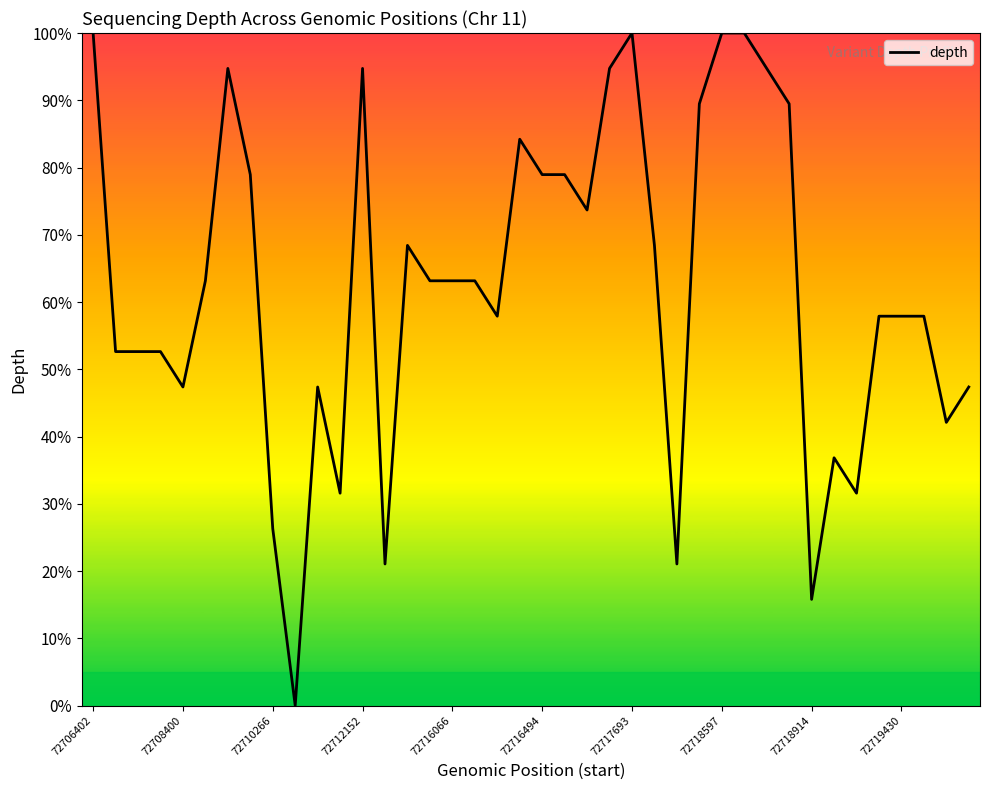

What is the maximum value shown in the chart?

100.0